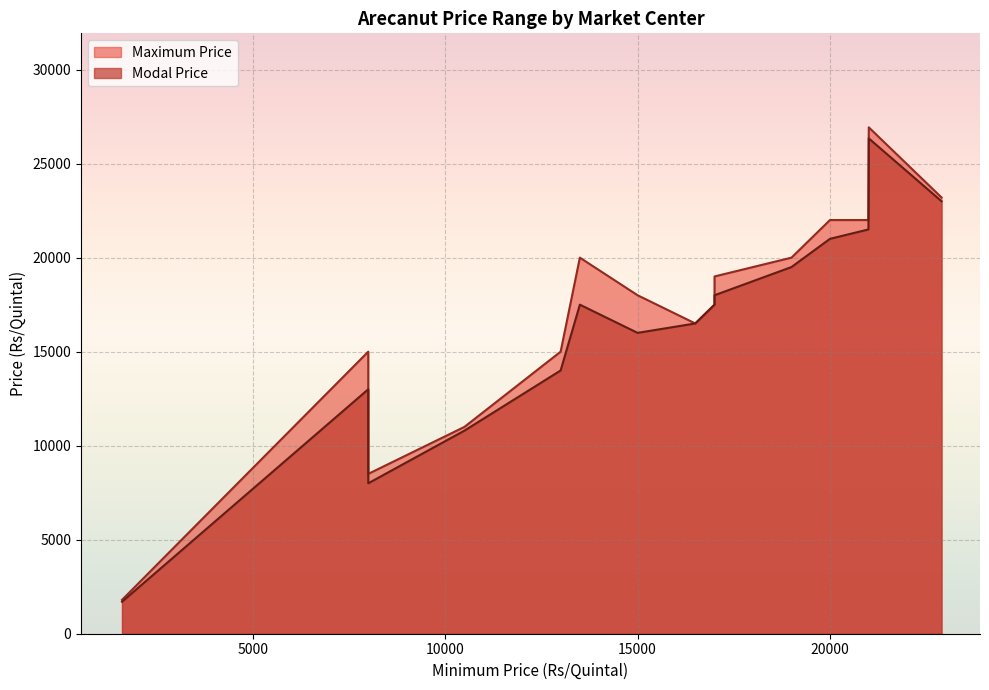

List the series in order of their peak value, highest first.

Maximum Price, Modal Price